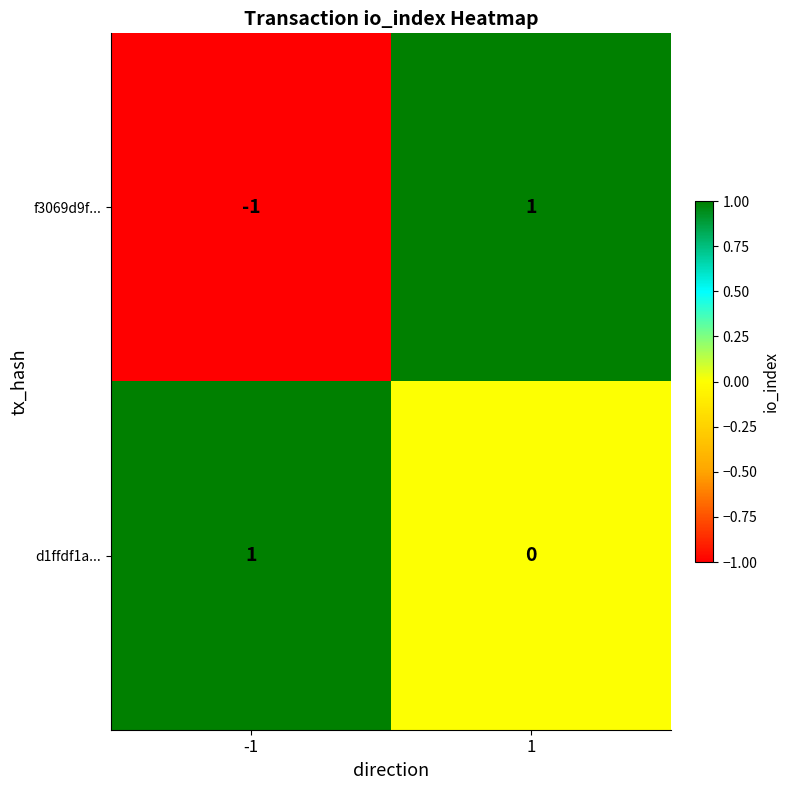

At how many categories does at least one series exceed 0?

2